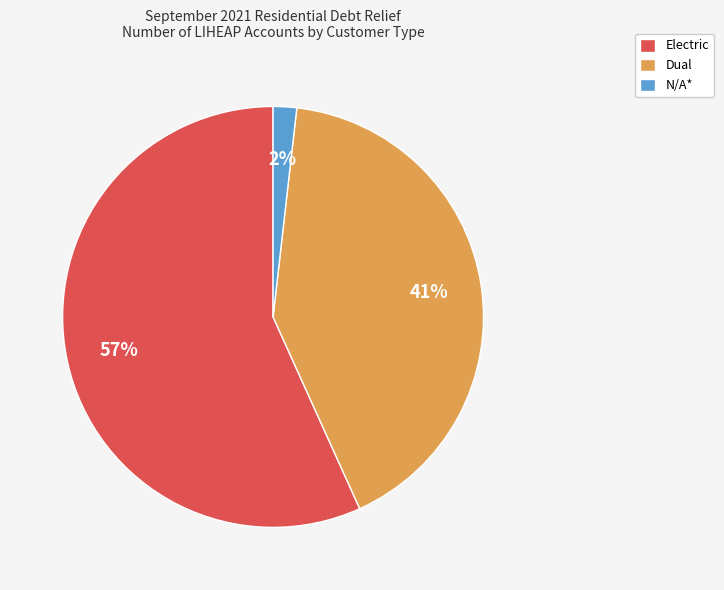

What is the ratio of the value at Dual to the value at Electric?

0.7